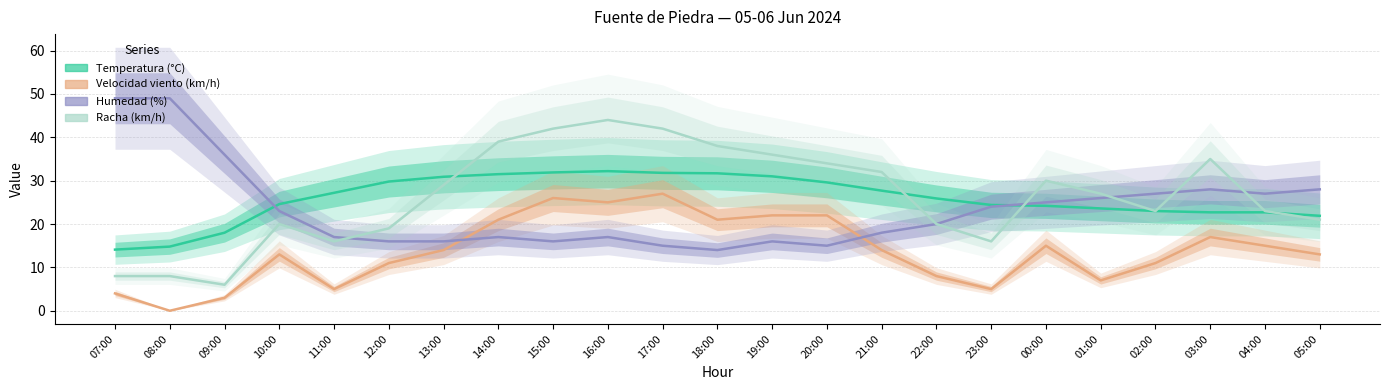

Where does the Velocidad viento (km/h) series first go above 14?

14:00